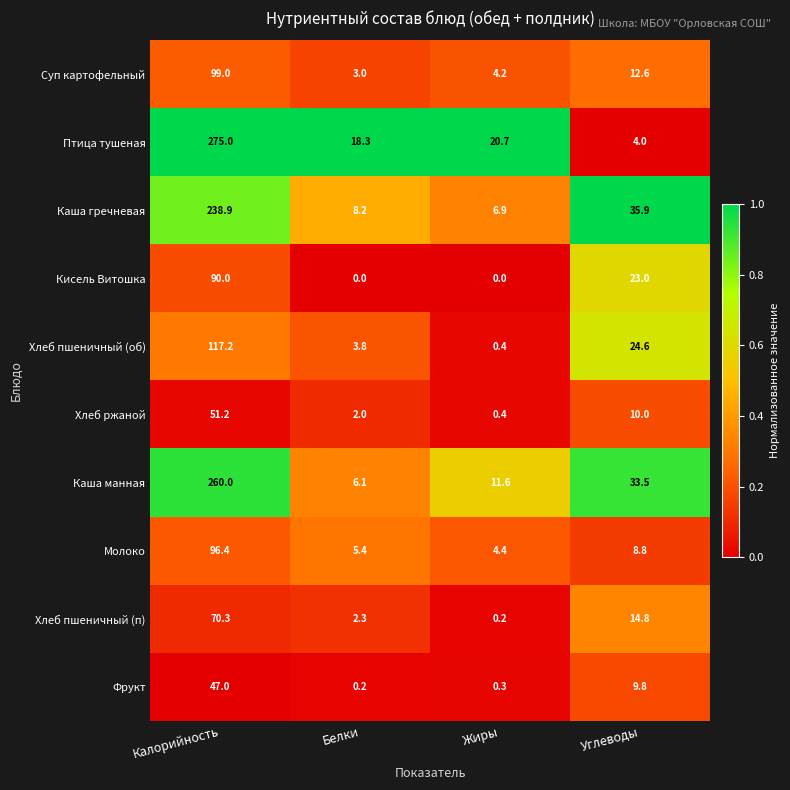

At which label does Каша гречневая reach its peak?

Калорийность